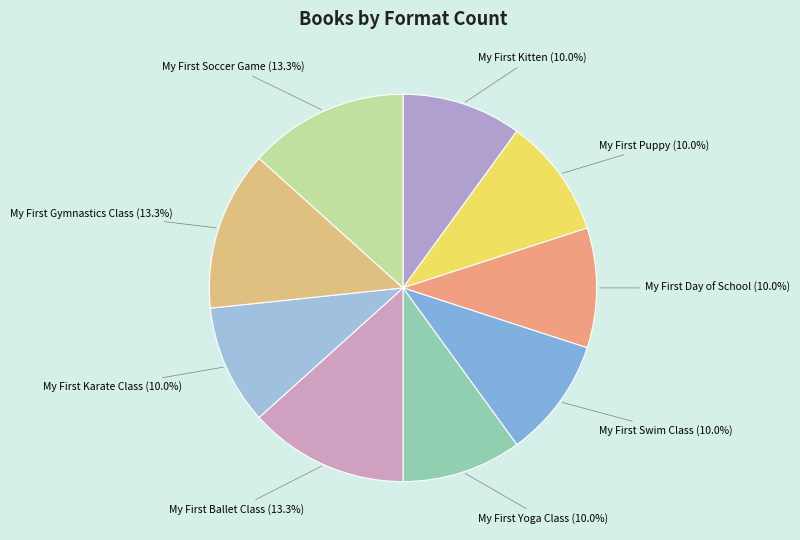

Is there any slice that represents more than half of the pie?

No